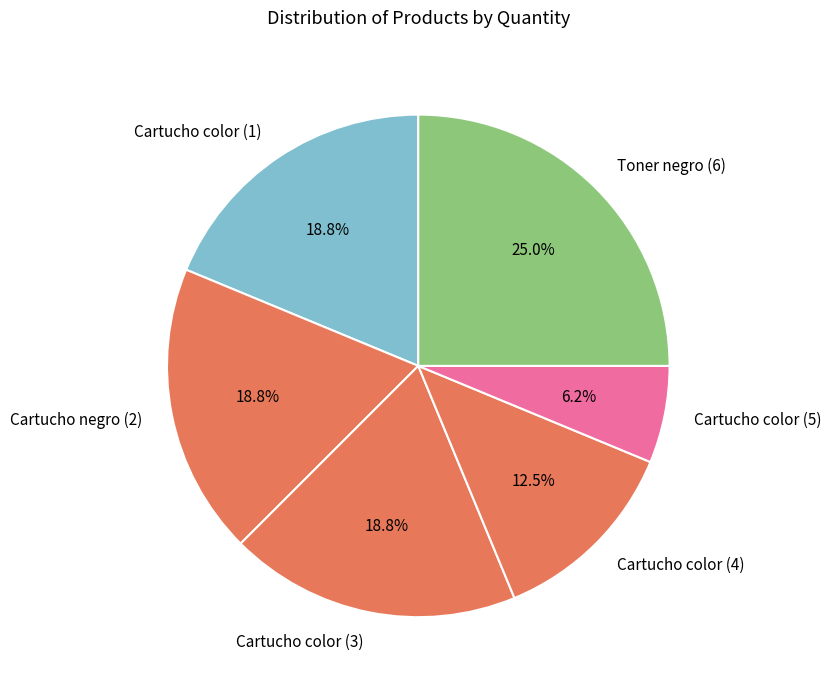

True or false: Cartucho color (1) accounts for 19% of the total.

True